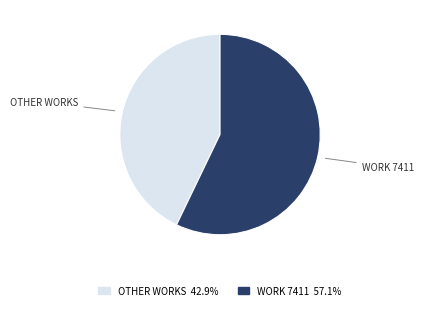

Approximately how many times larger is the value at OTHER WORKS compared to WORK 7411?

0.8